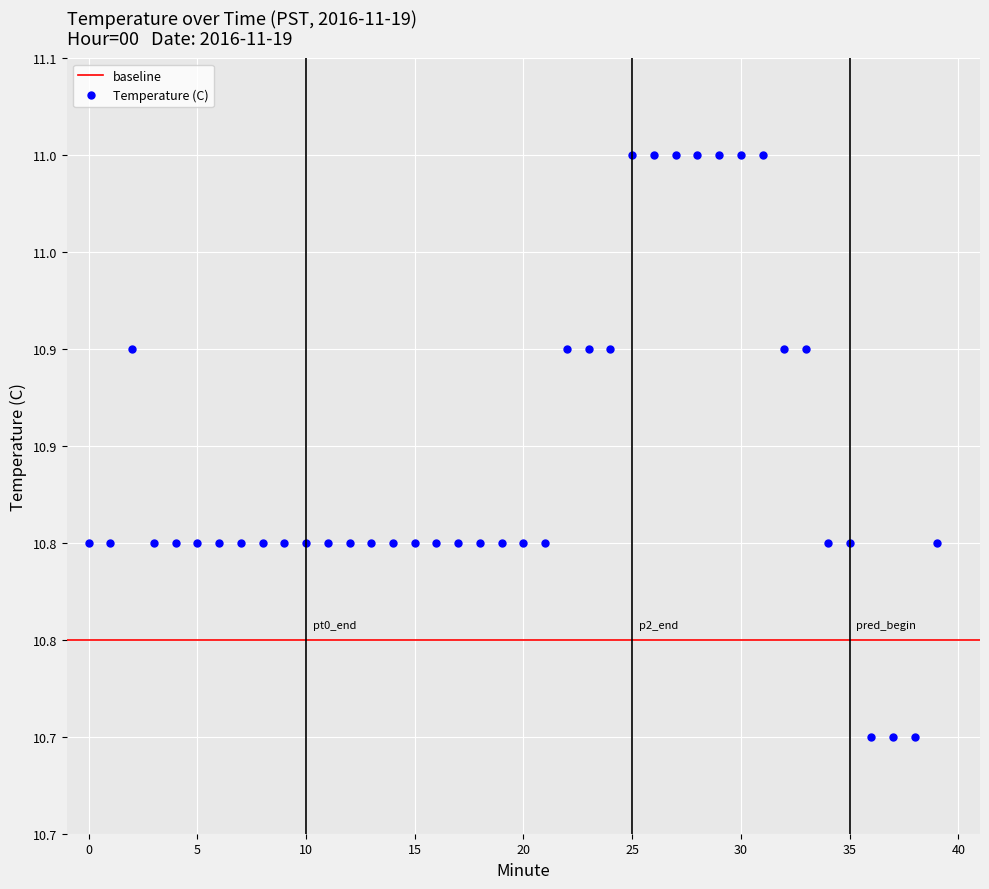

Approximately how many times larger is the value at 3 compared to 32?

1.0